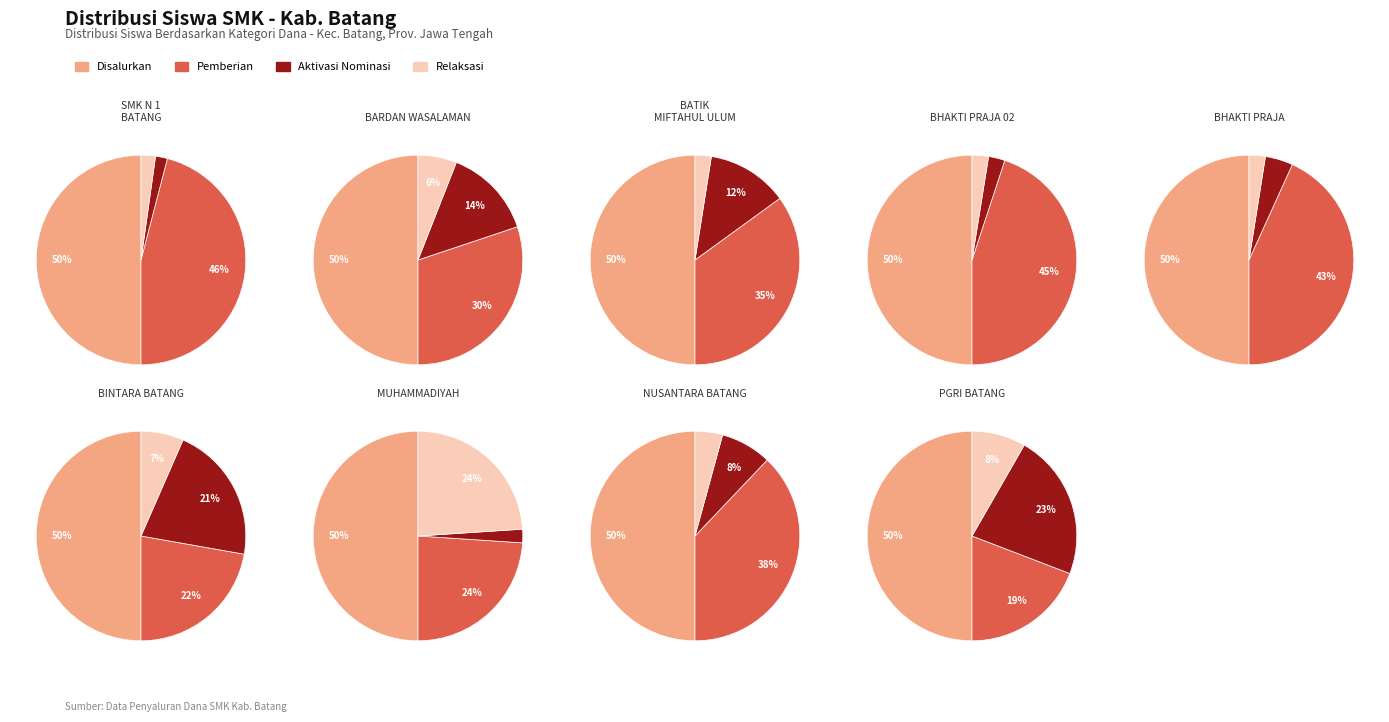

To the nearest percent, what is the difference between the 3 and 2 slice percentages?

2%